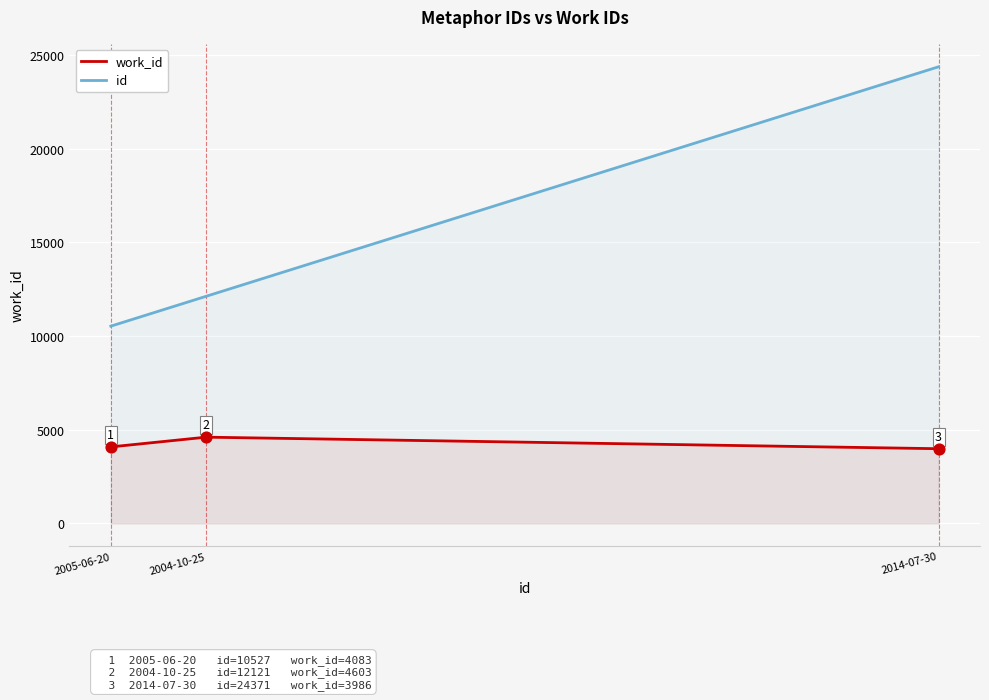

Is the value of work_id at 2005-06-20 greater than the value of id at 2005-06-20?

No